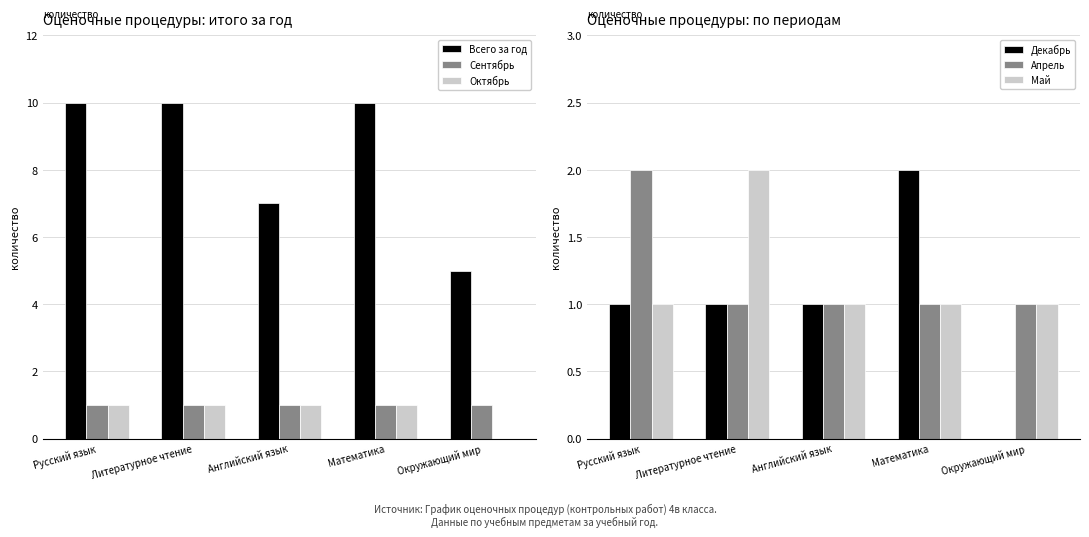

Does the chart contain stacked bars?

No